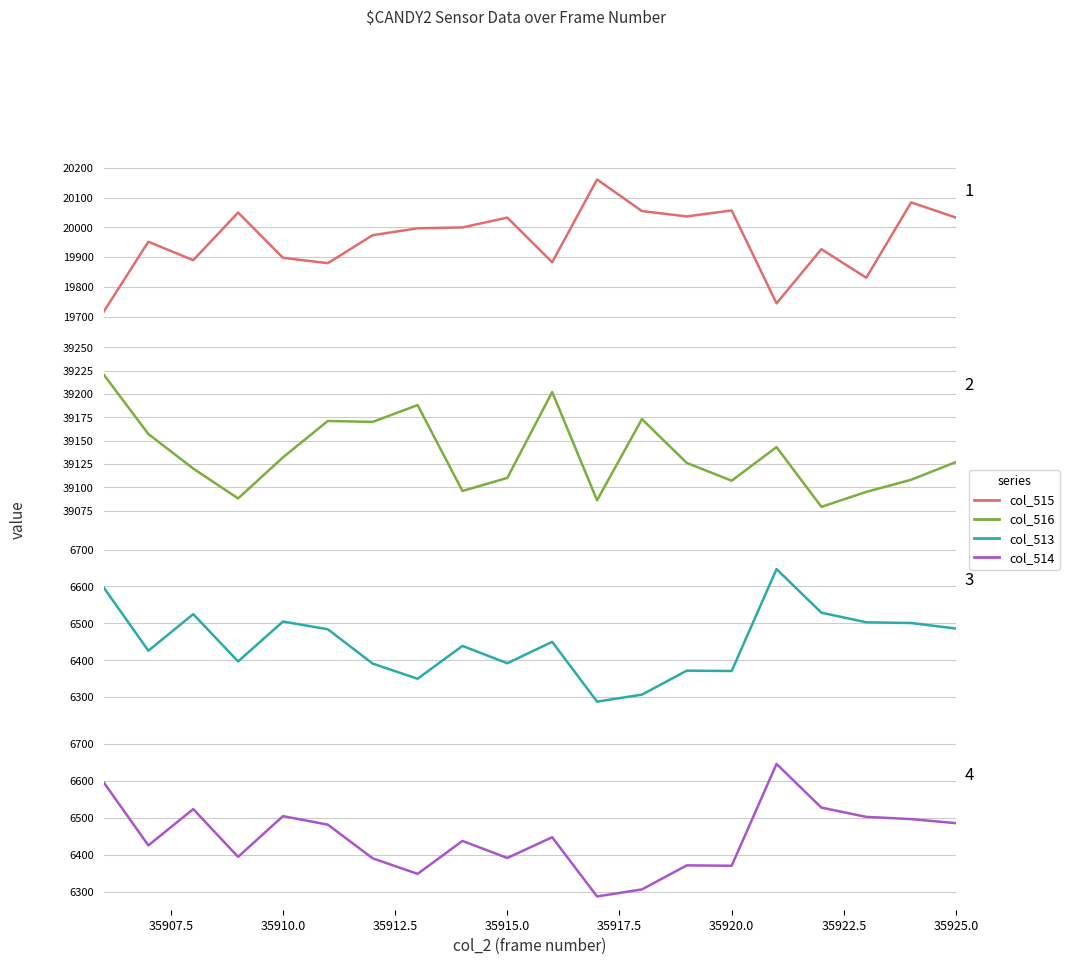

True or false: col_513 and col_515 cross at least once.

False